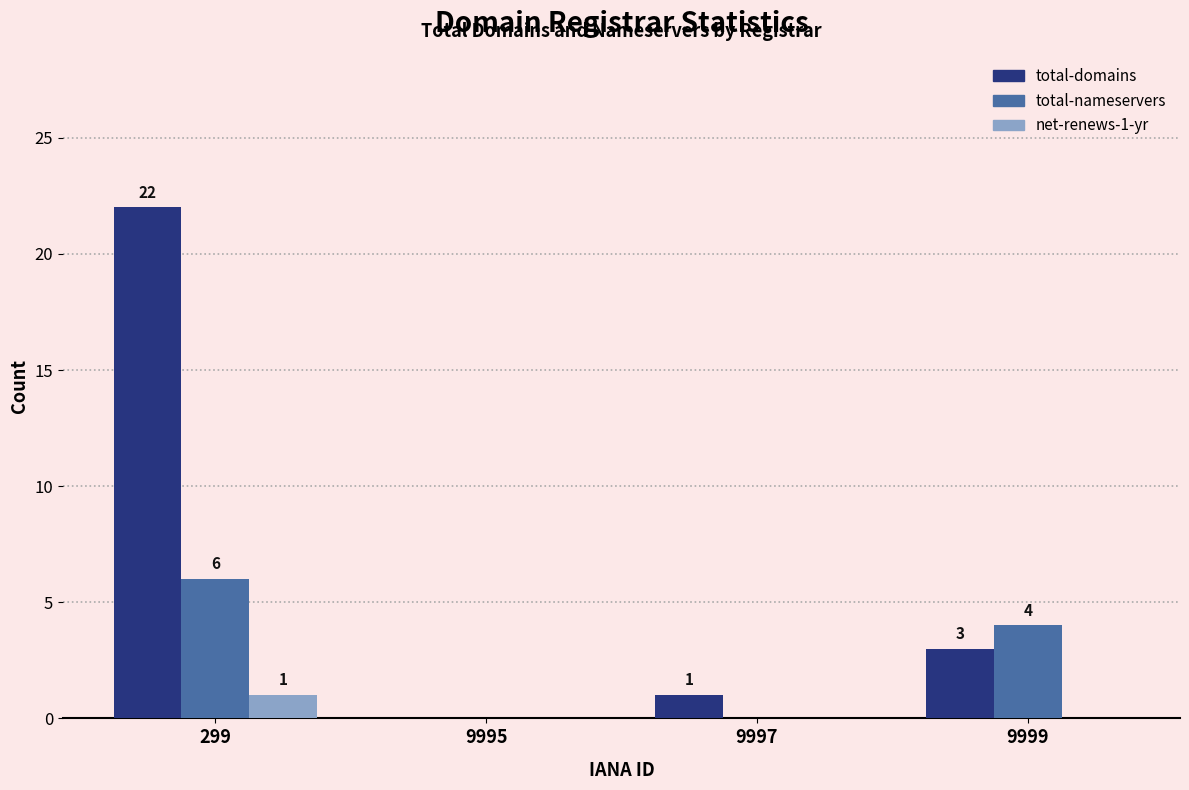

What are all the series names shown in the legend?

total-domains, total-nameservers, net-renews-1-yr